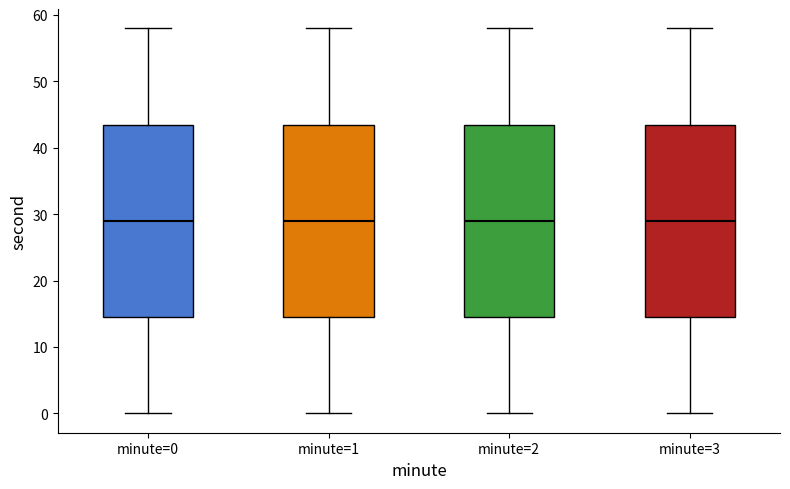

Where is the upper edge of the box for minute=0 on the y-axis? The values are not printed on the chart, so give them approximately, as read against the axis.

44